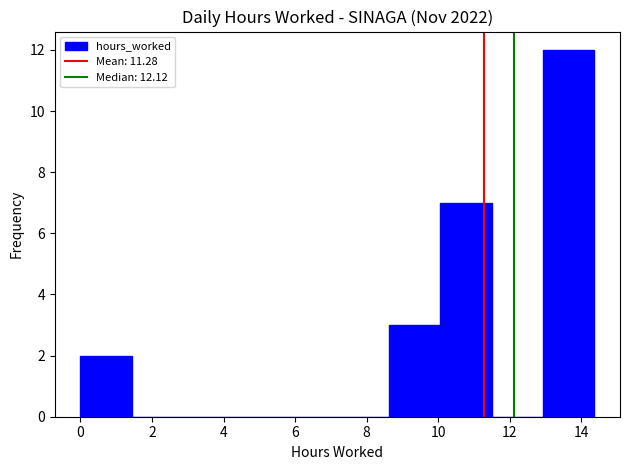

Over which range of the x-axis is the bar tallest?

13.0 to 14.4